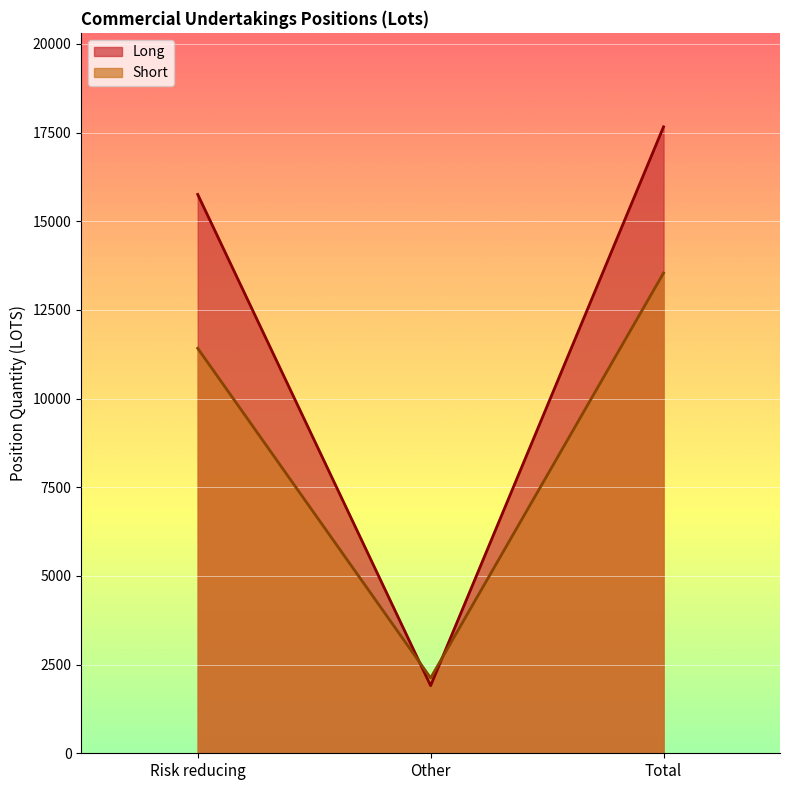

At how many categories does at least one series exceed 1978?

3